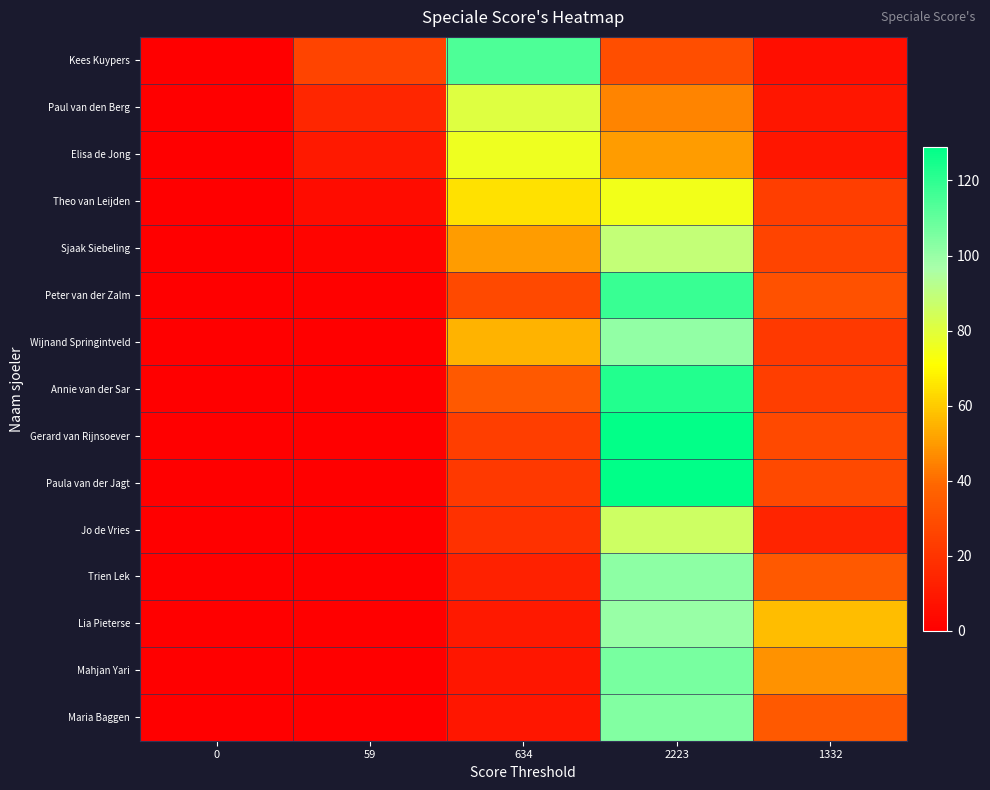

Which series changed the most between 0 and 634?

Kees Kuypers